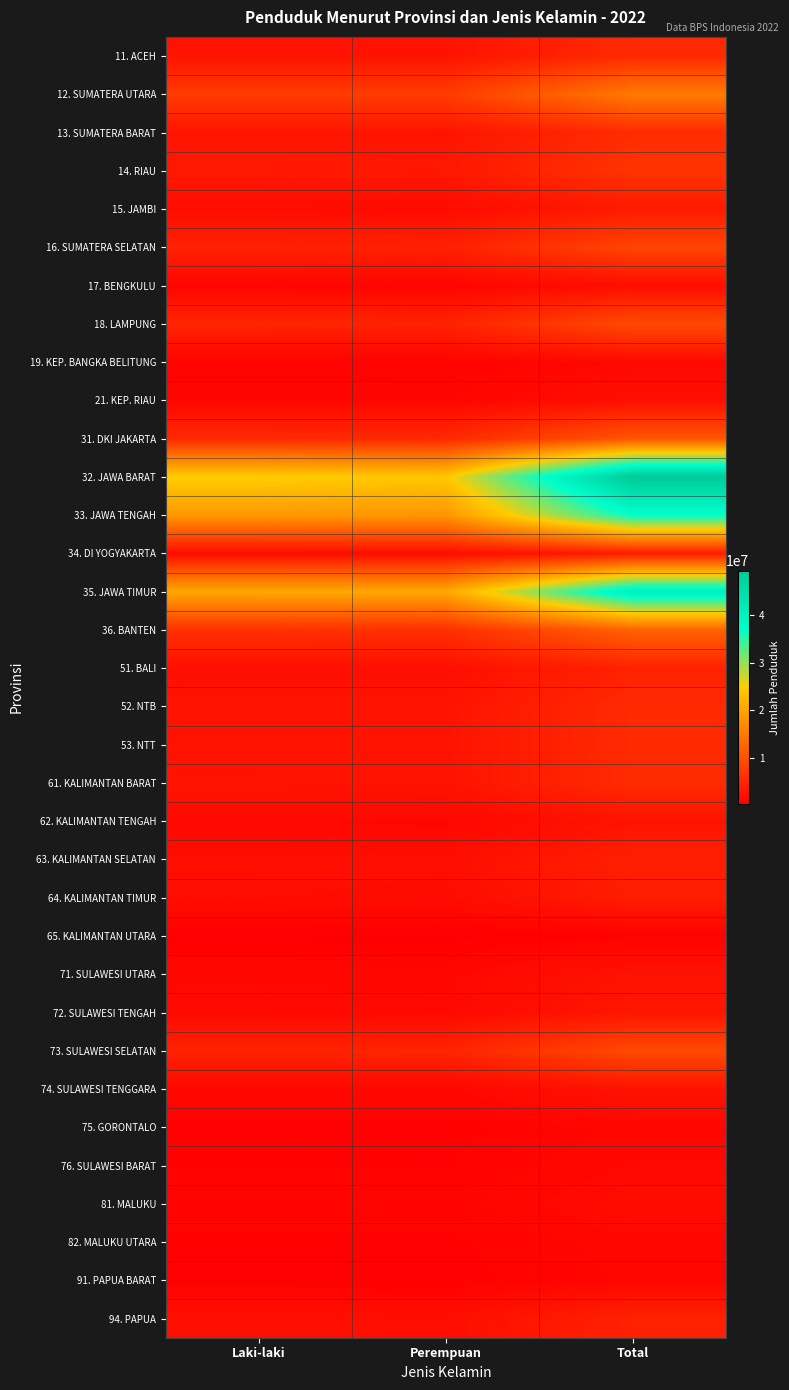

What is the difference between the highest and lowest values at Total?

48678053